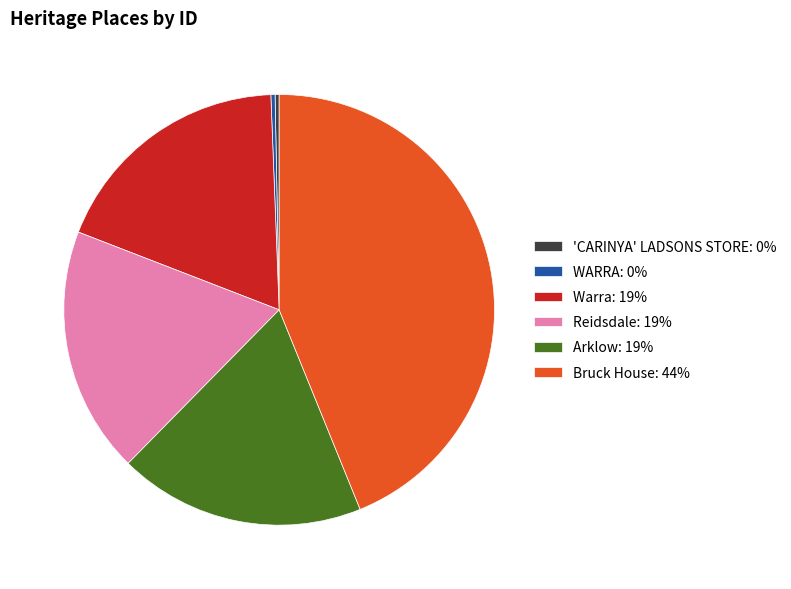

Does Reidsdale account for over 50% of the chart?

No